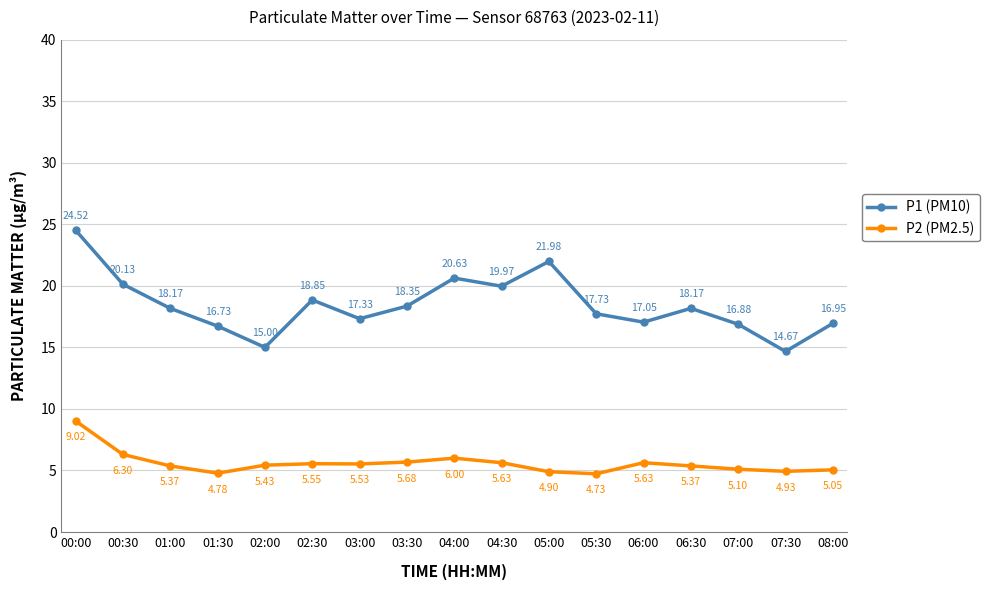

Which series changed the most between 02:30 and 05:00?

P1 (PM10)